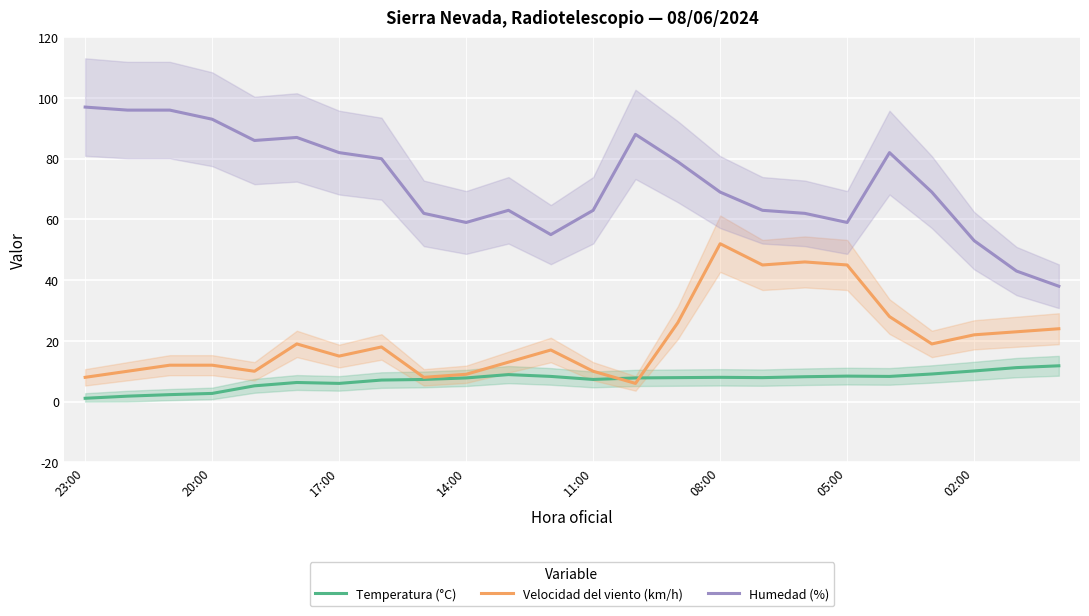

How many values in the Humedad (%) series are below 69?

11